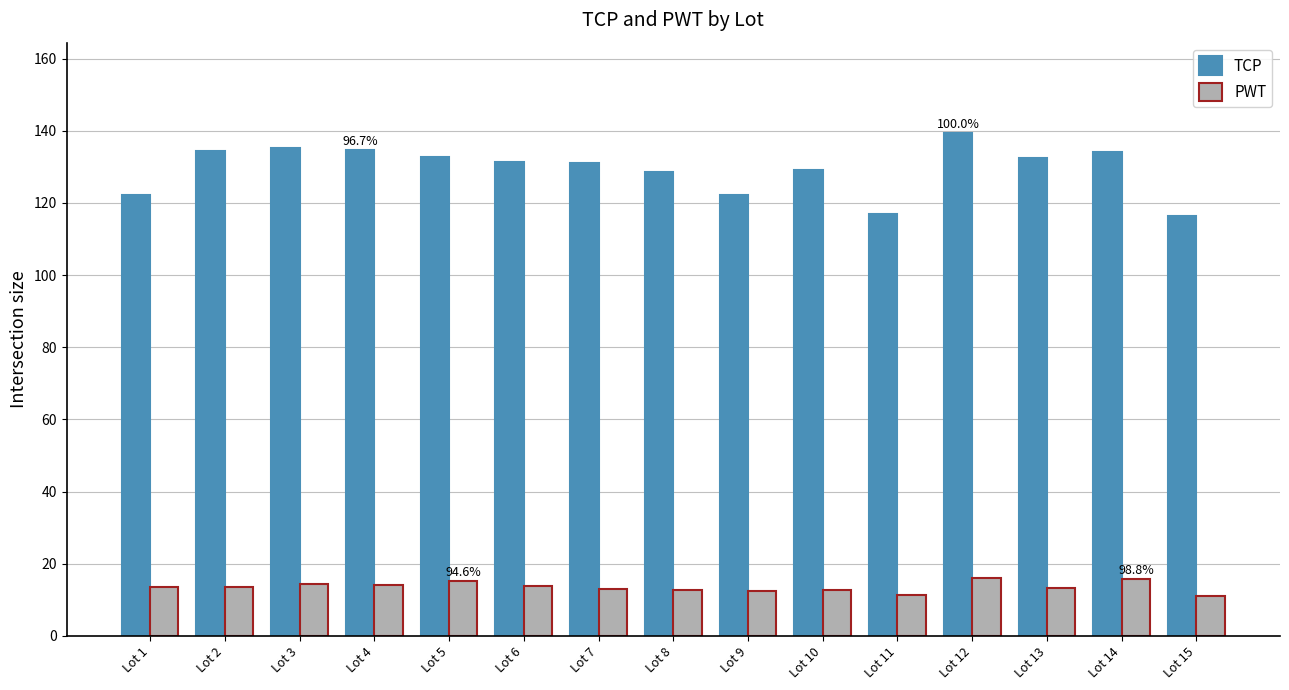

At Lot 5, list the series in order from smallest to largest.

PWT, TCP